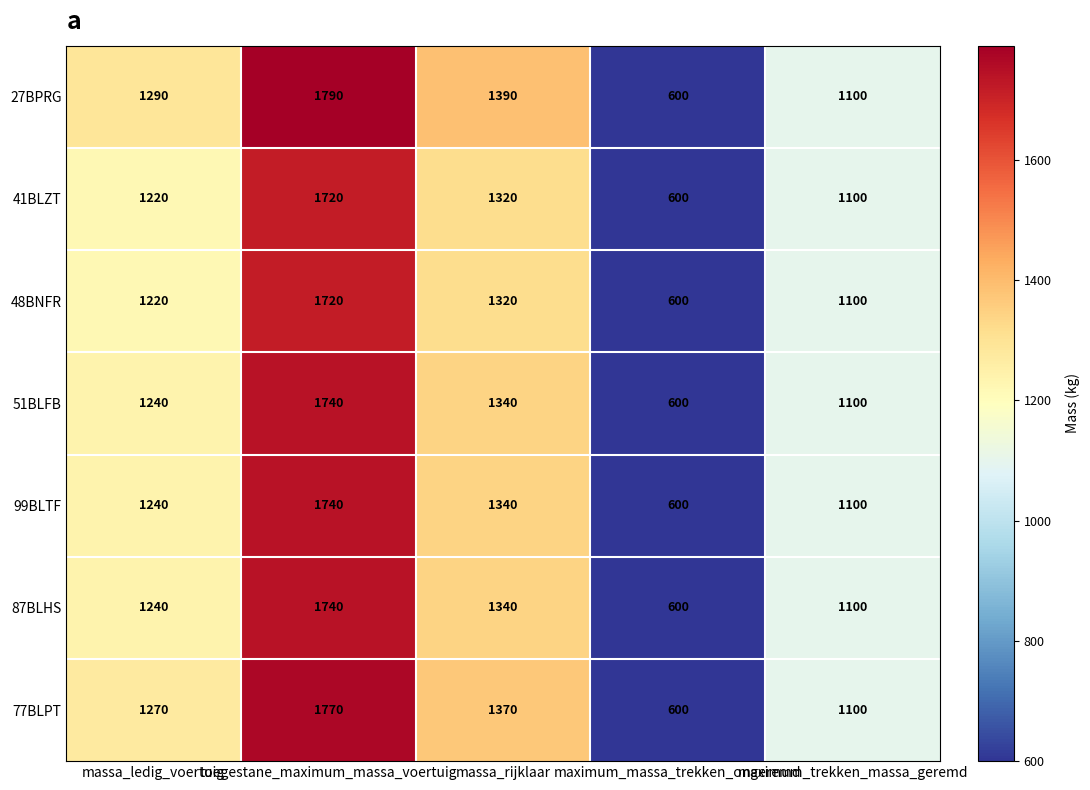

Which label corresponds to the largest value in the chart?

toegestane_maximum_massa_voertuig